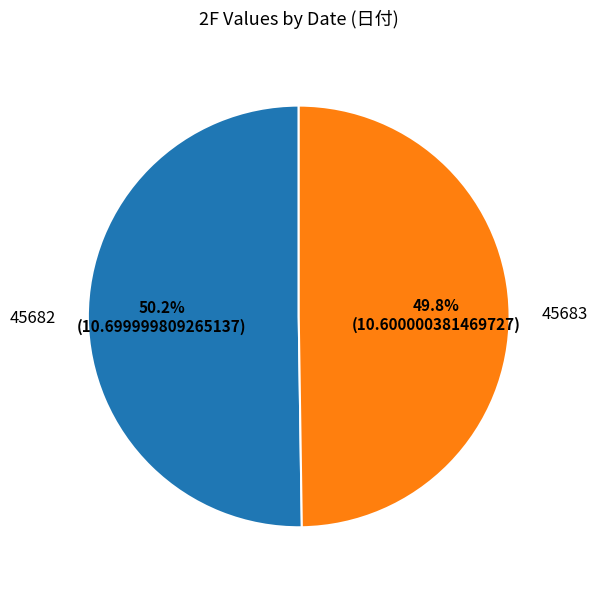

Approximately how many times larger is the value at 45683 compared to 45682?

1.0